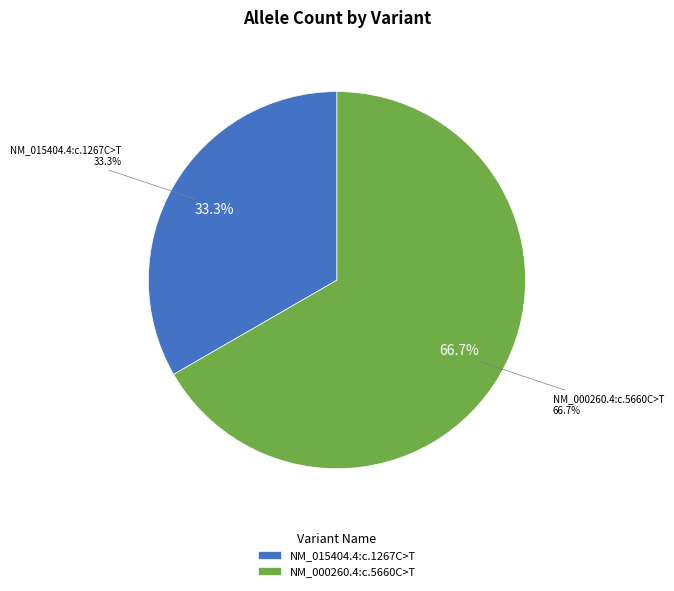

How many slices are in this pie chart?

2